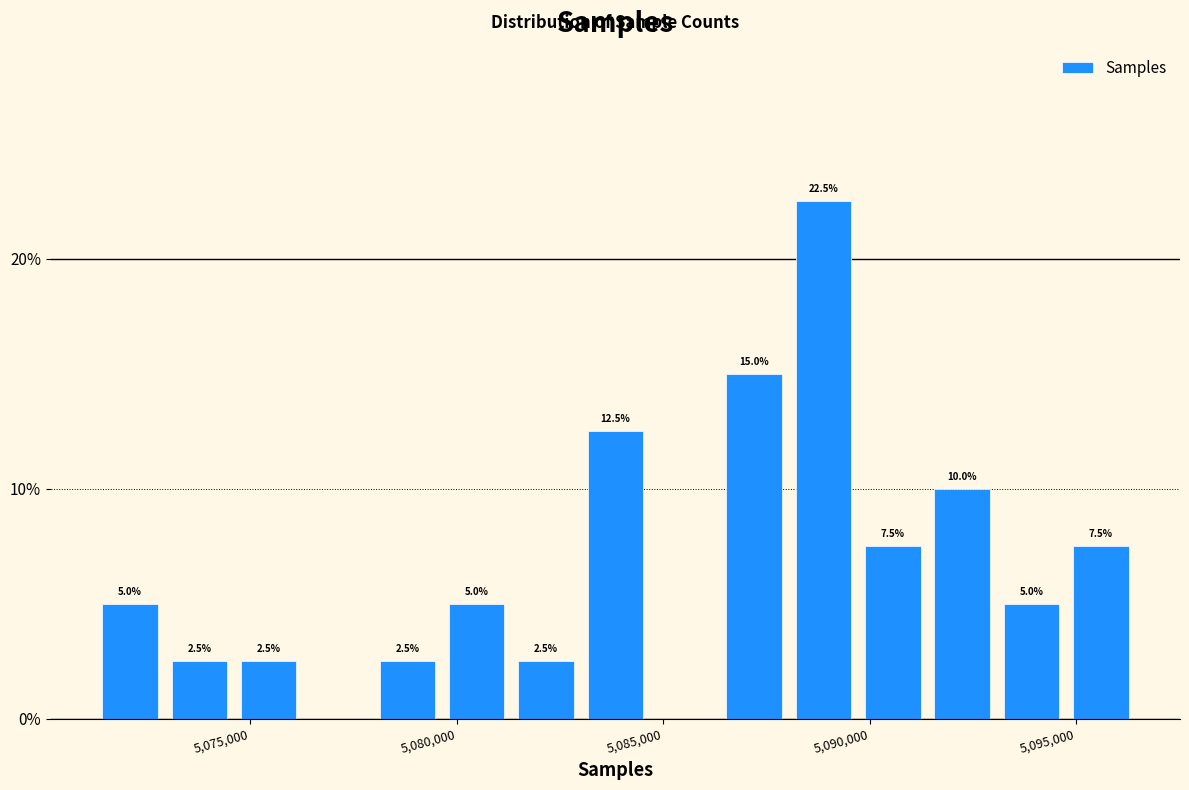

Around what value on the x-axis is the tallest bar? Give the approximate position of its centre, as read against the axis.

5089000